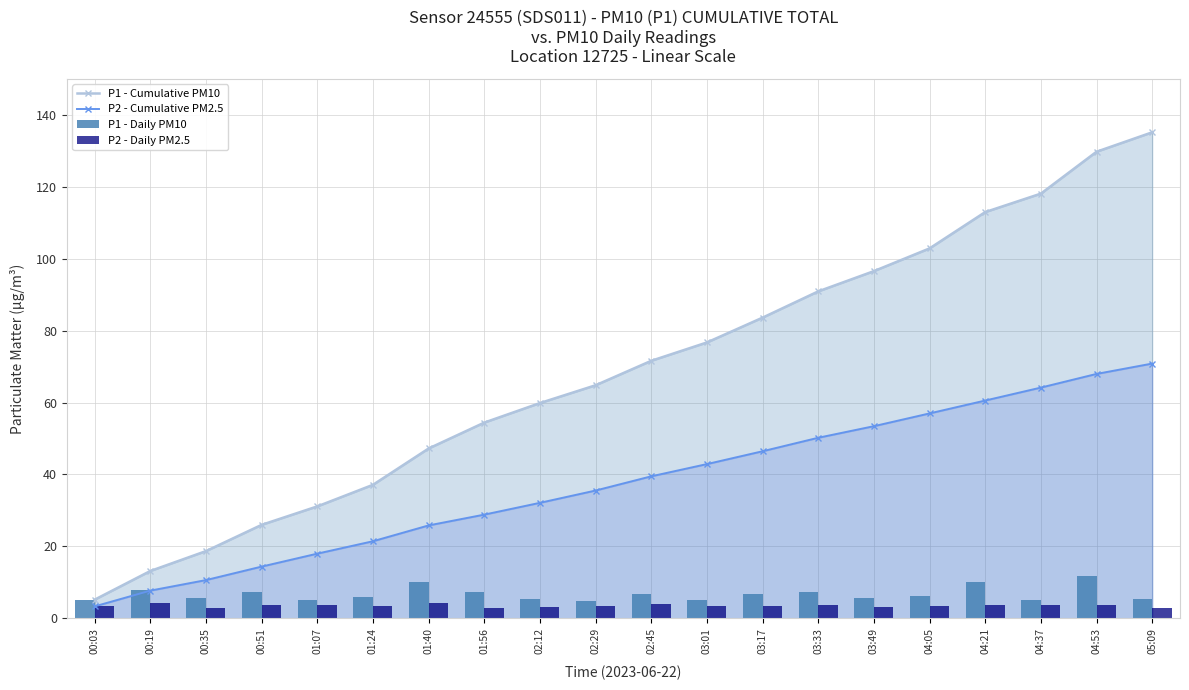

Does the chart contain any negative values?

No